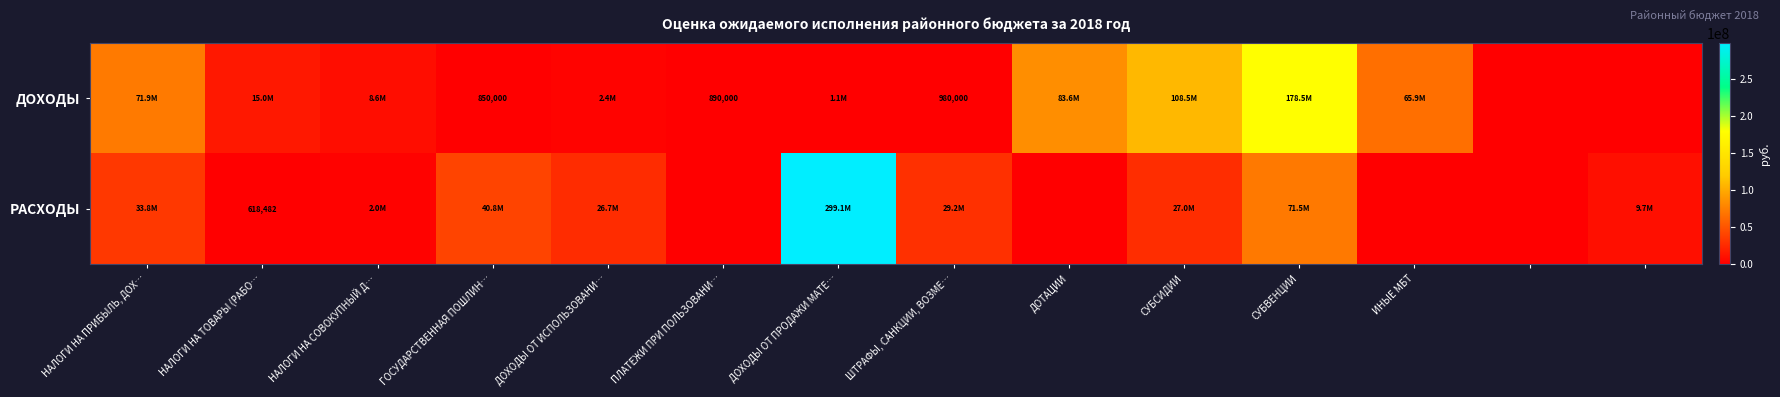

Rank the series by their maximum value, from lowest to highest.

ДОХОДЫ, РАСХОДЫ